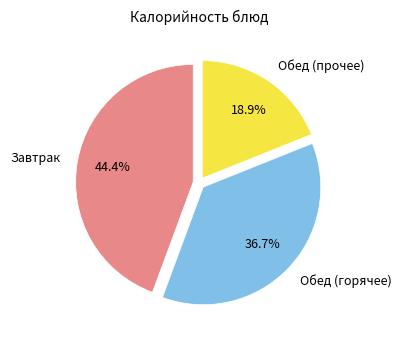

Rank the categories by value from lowest to highest.

Обед (прочее), Обед (горячее), Завтрак